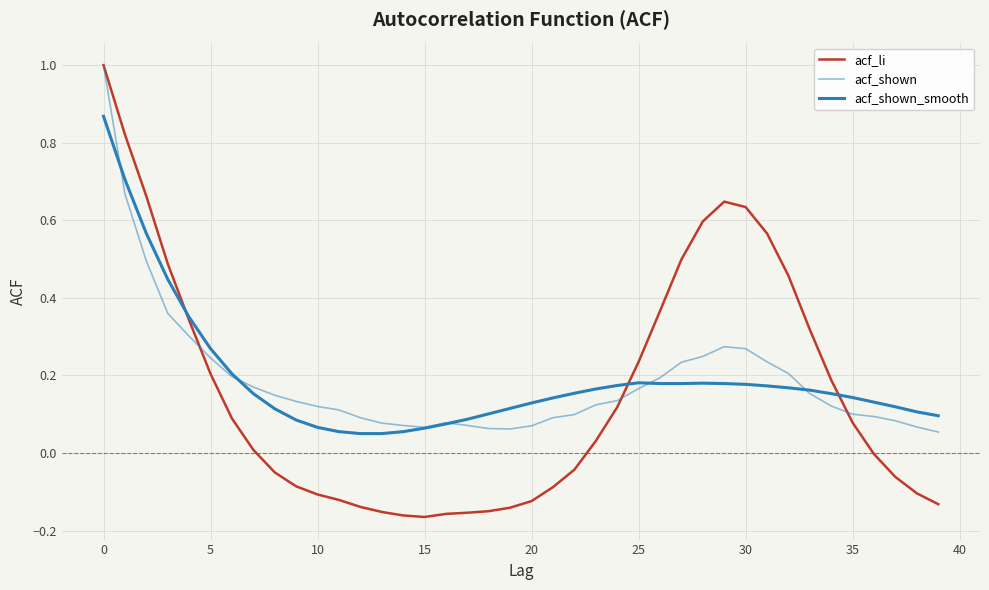

What is the label of the 23rd point from the right?

17